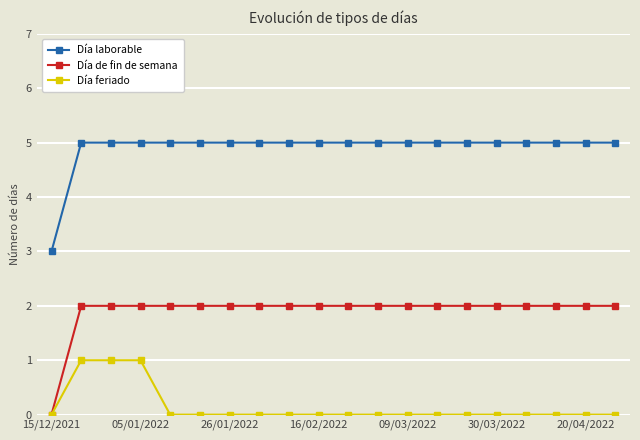

What are all the series names shown in the legend?

Día laborable, Día de fin de semana, Día feriado